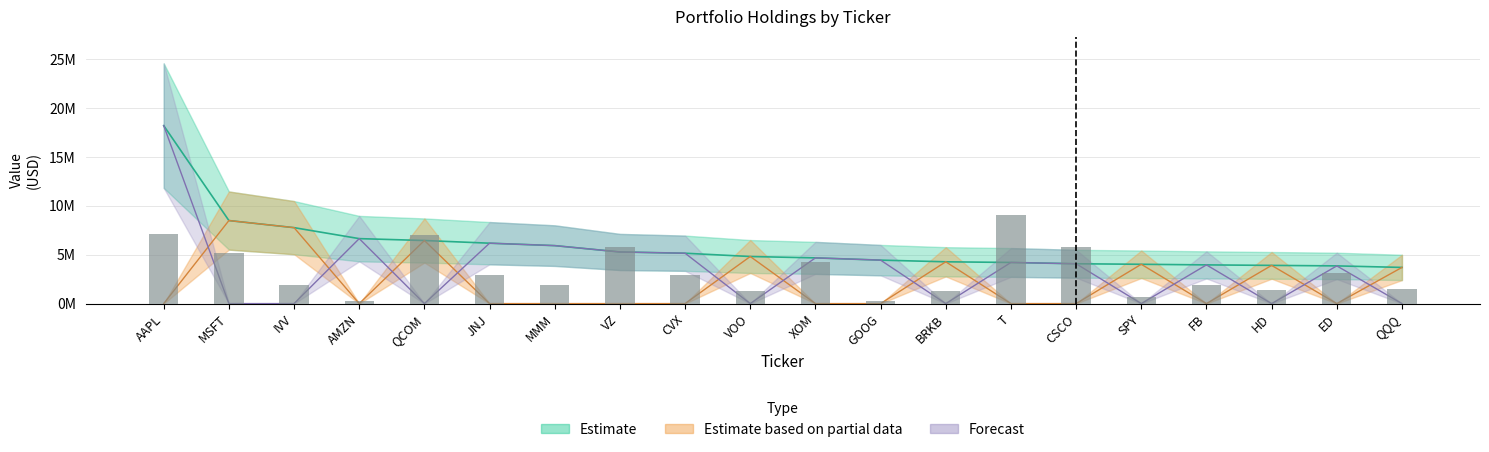

How many categories are shown in the chart?

20